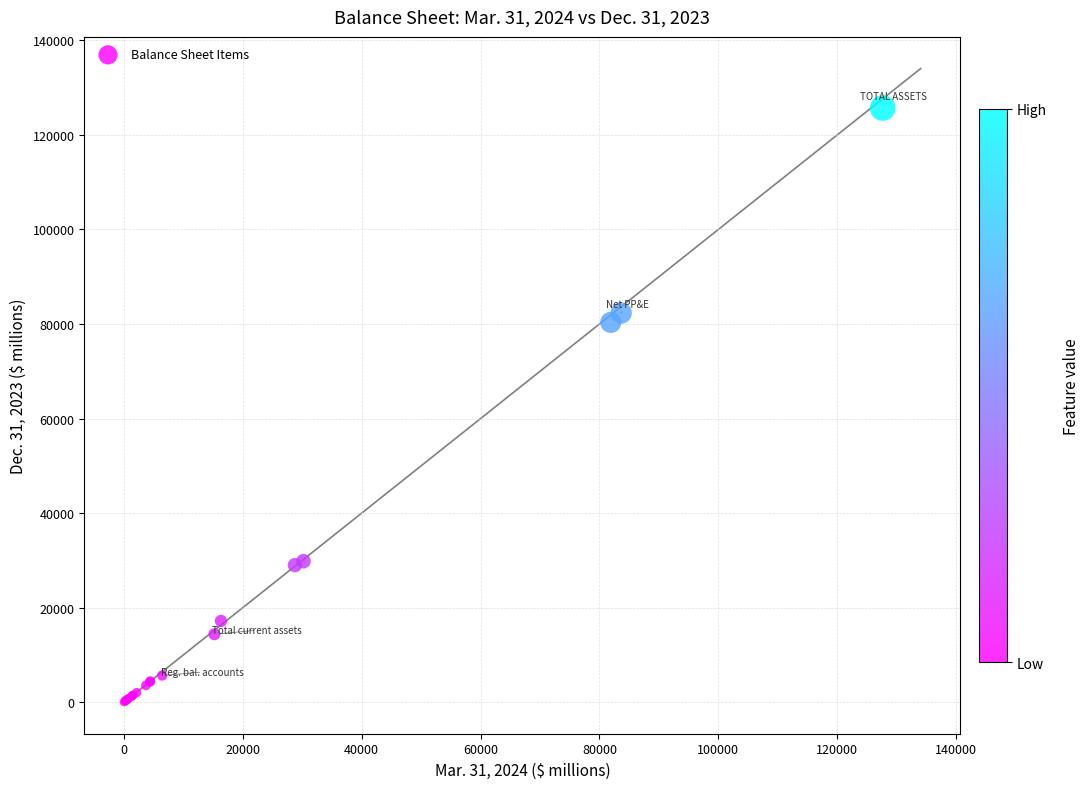

What Y value in the scatter plot is closest to 62881?

80345